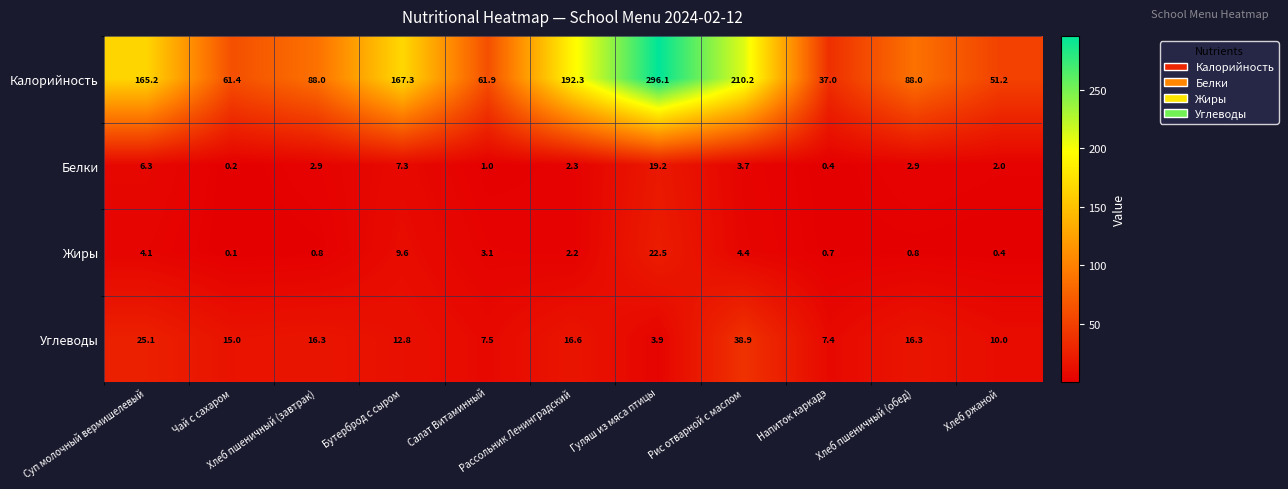

What is the greatest value displayed?

296.1